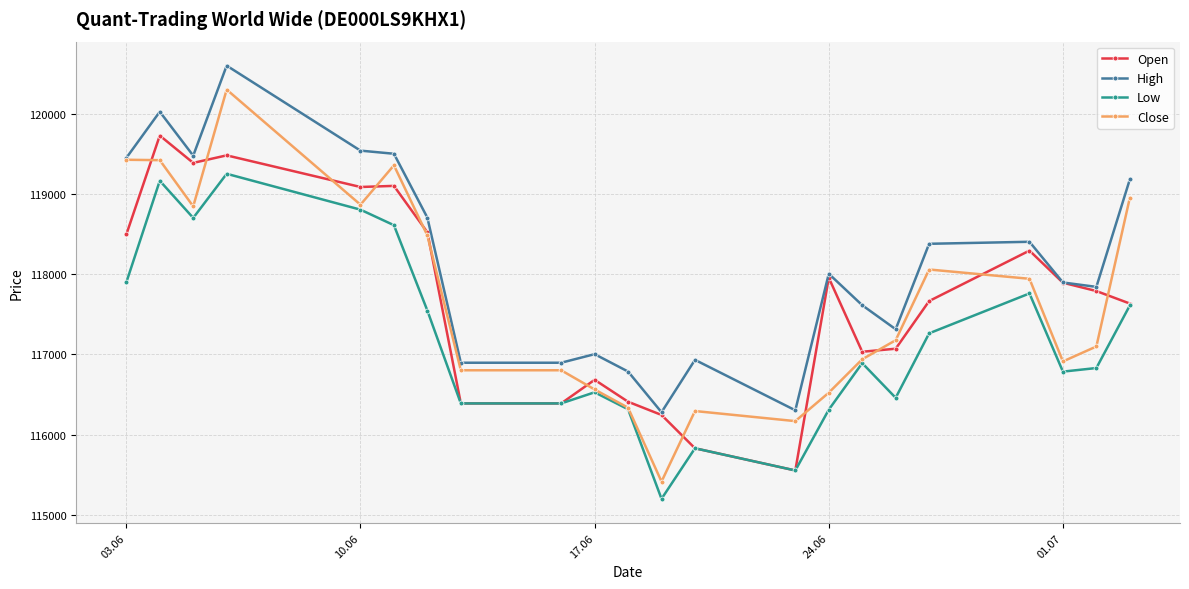

What is the average value of the Low series?

117186